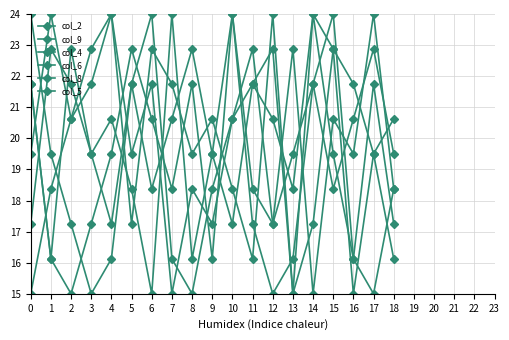

At how many categories does at least one series exceed 19?

19